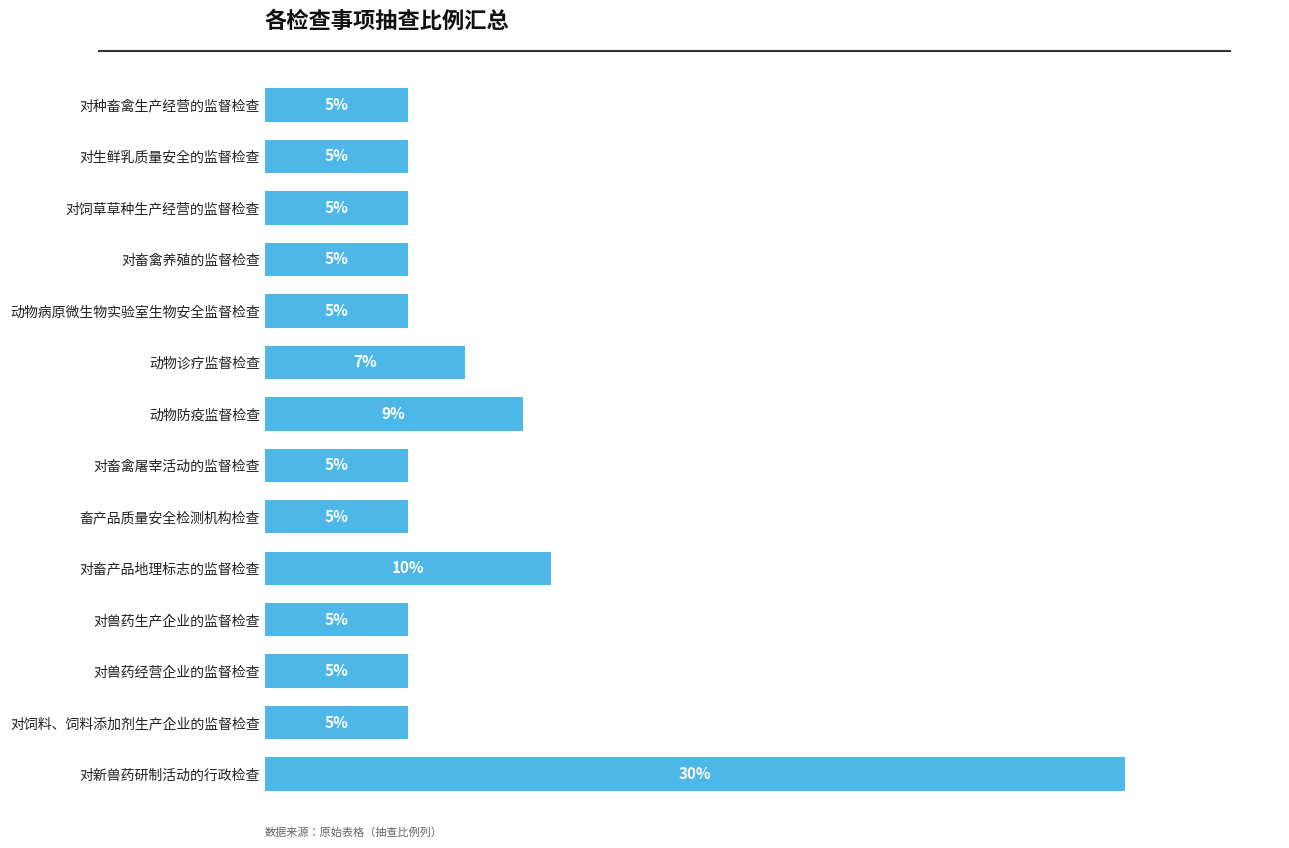

Between 对生鲜乳质量安全的监督检查 and 动物防疫监督检查, which is larger?

动物防疫监督检查